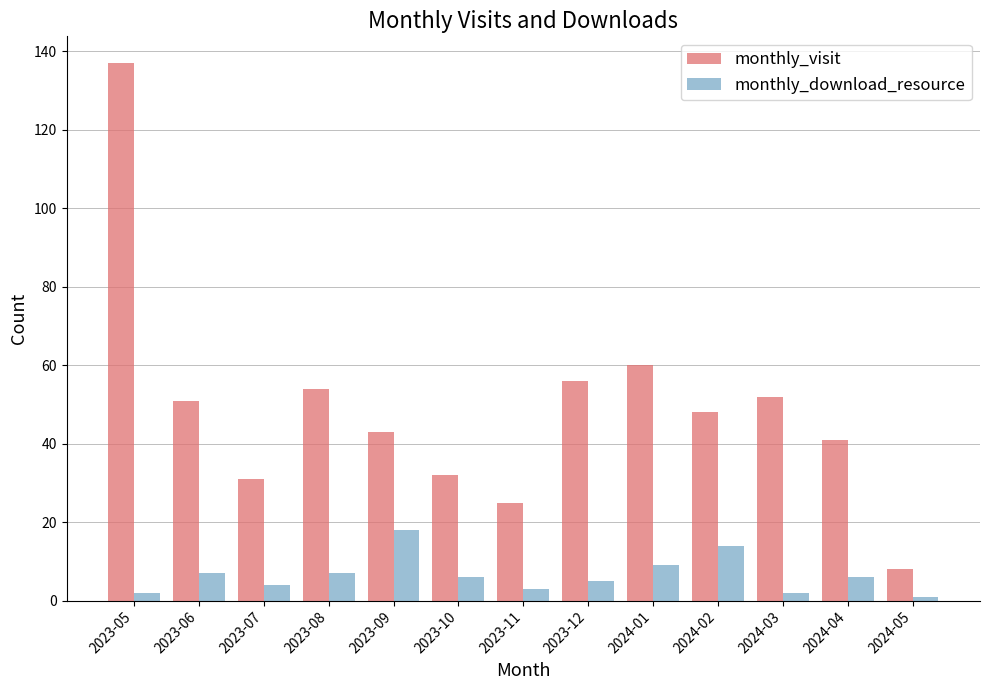

The monthly_visit series shows 25 at 2023-11. True or false?

True